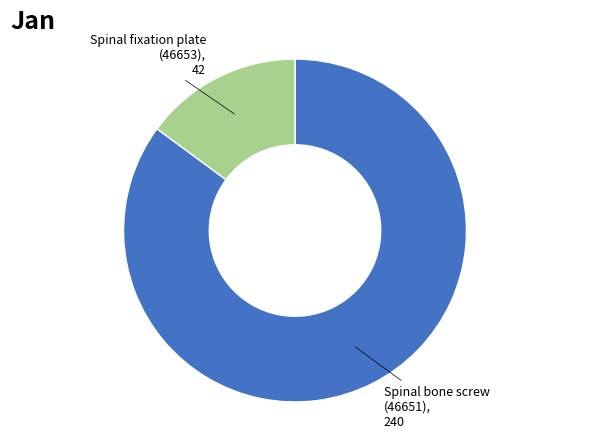

Does any single category account for the majority?

Yes